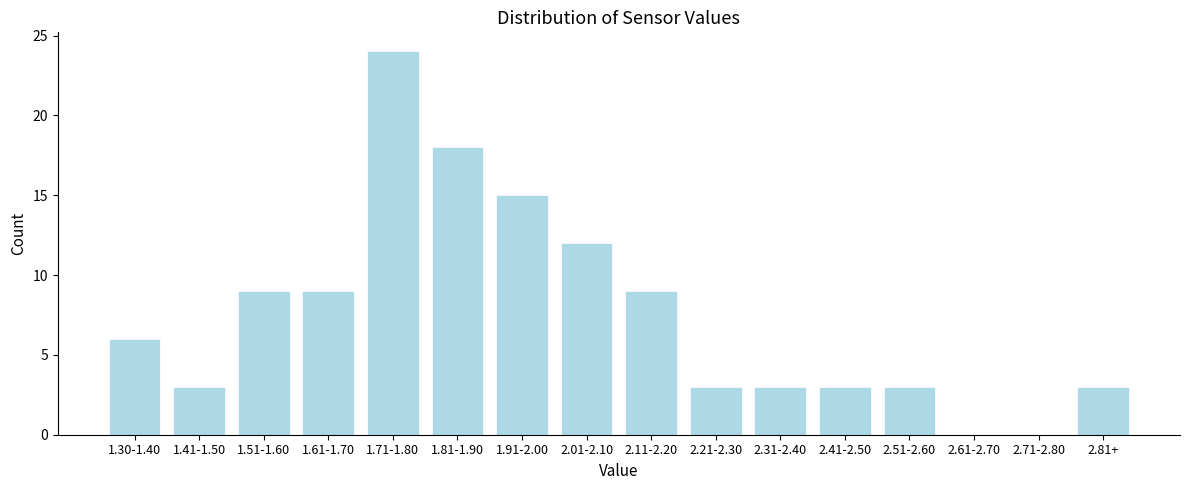

Reading left to right, what are all the values shown in this chart?

1.30-1.40=6	1.41-1.50=3	1.51-1.60=9	1.61-1.70=9	1.71-1.80=24	1.81-1.90=18	1.91-2.00=15	2.01-2.10=12	2.11-2.20=9	2.21-2.30=3	2.31-2.40=3	2.41-2.50=3	2.51-2.60=3	2.61-2.70=0	2.71-2.80=0	2.81+=3